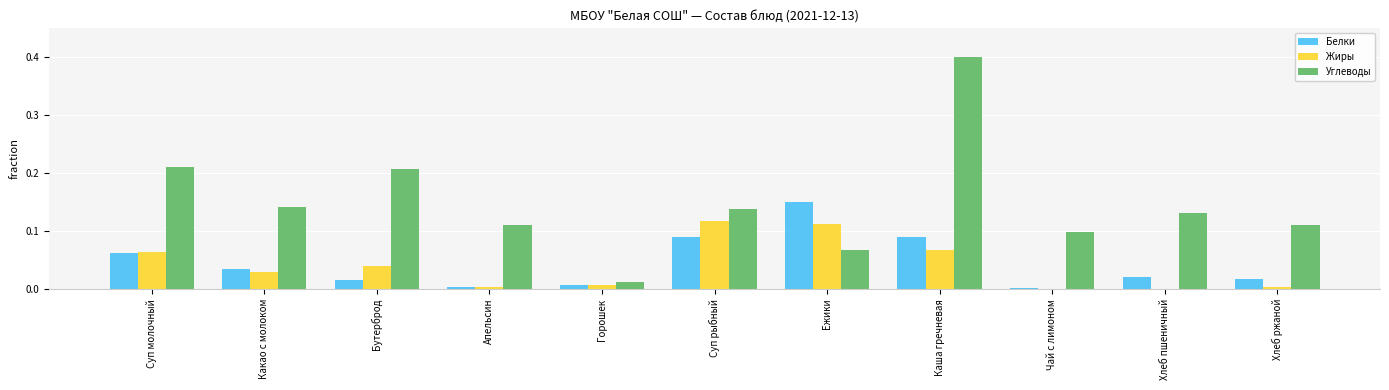

Between Какао с молоком and Суп рыбный, which series saw the biggest shift?

Жиры